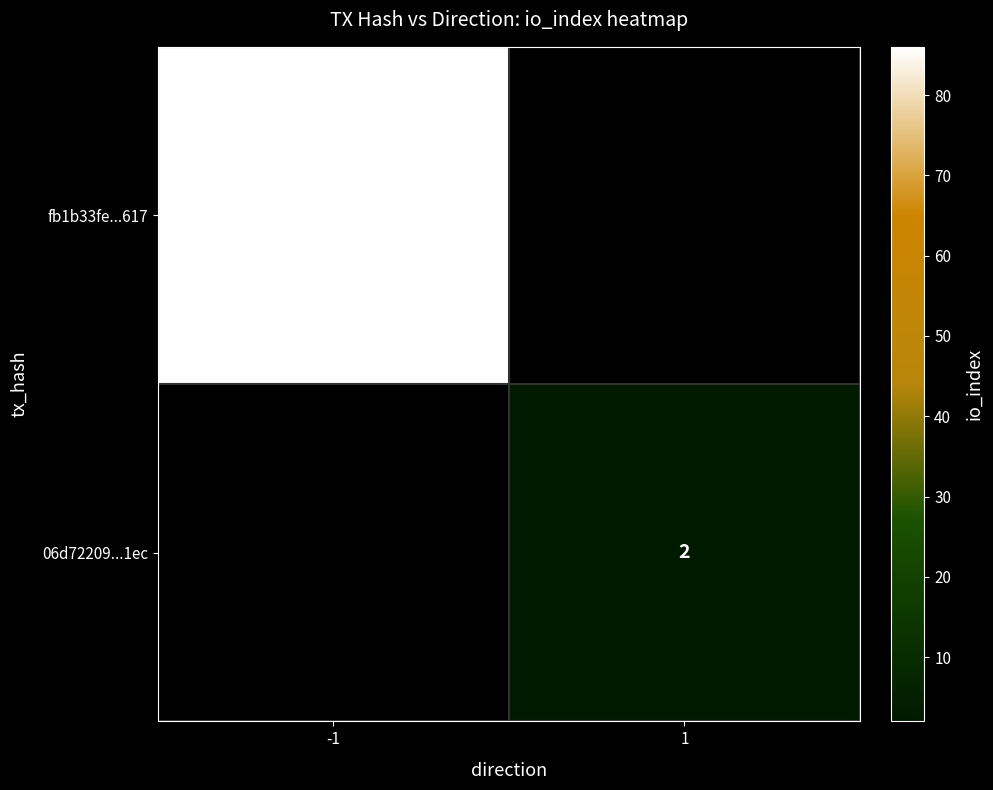

The fb1b33fe...617 series shows 116 at -1. True or false?

False